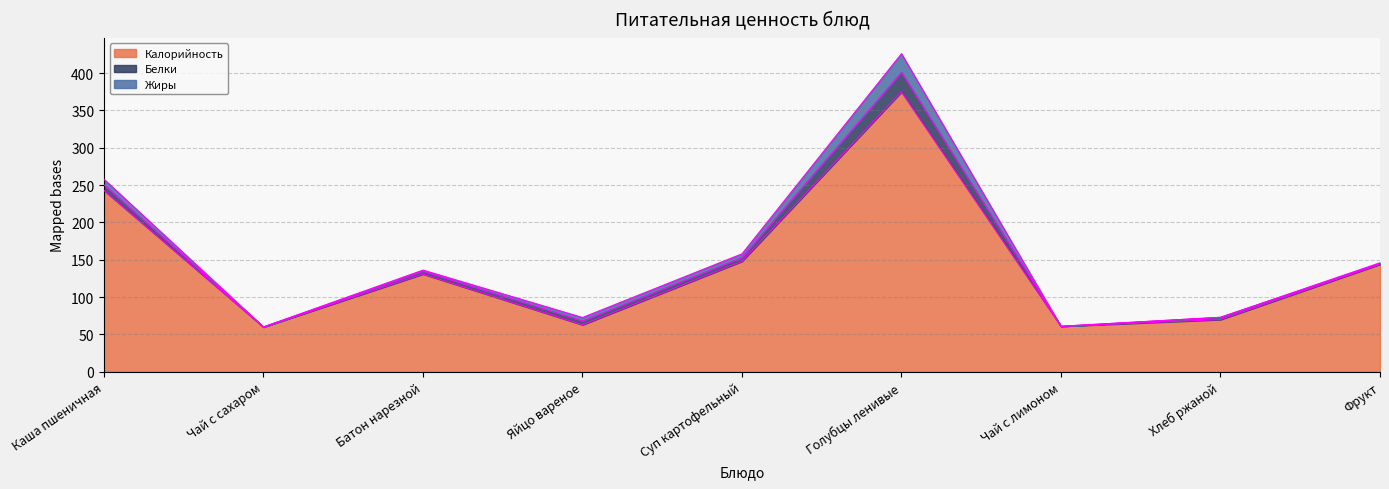

What value does the Калорийность series have at Чай с сахаром?

60.0